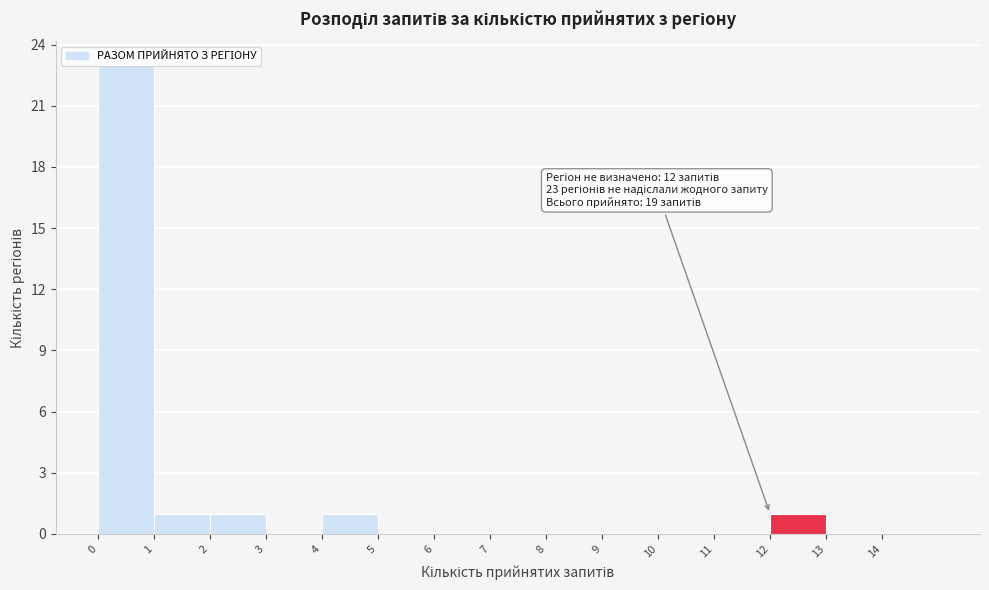

Which range on the x-axis has the tallest bar?

0 to 1